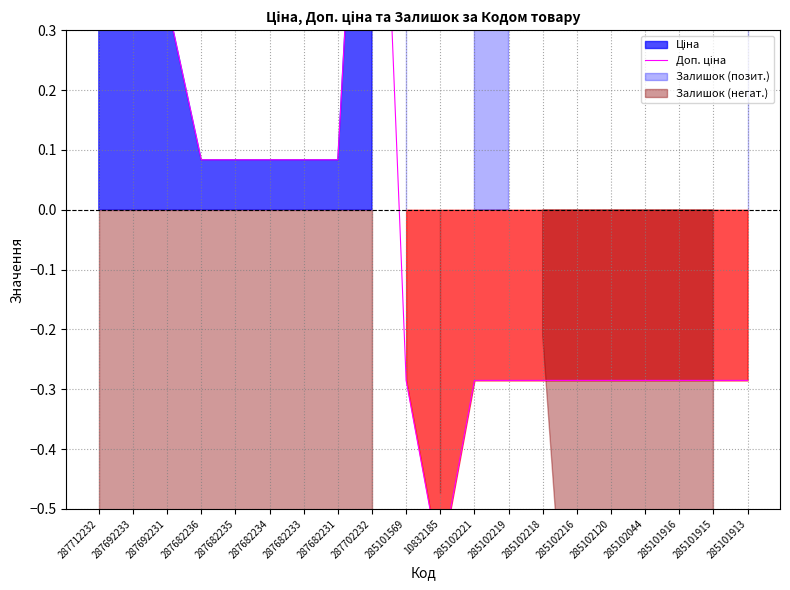

Read the value at 285101915.

-0.3